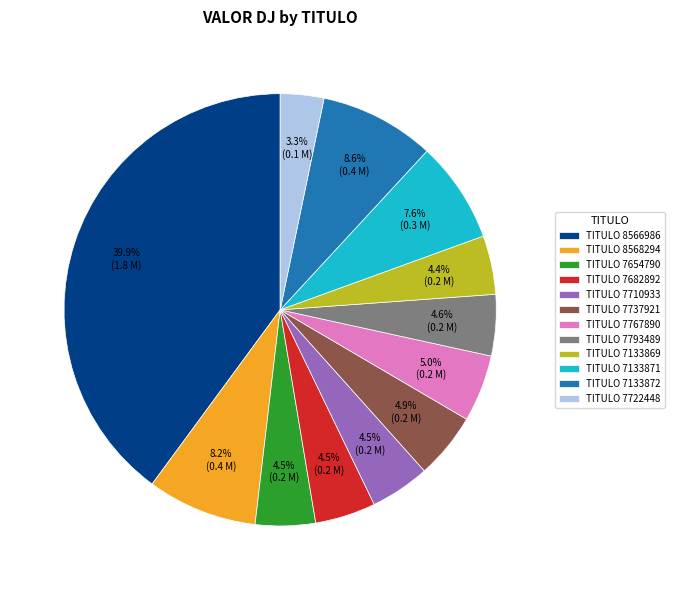

How many slices are in this pie chart?

12